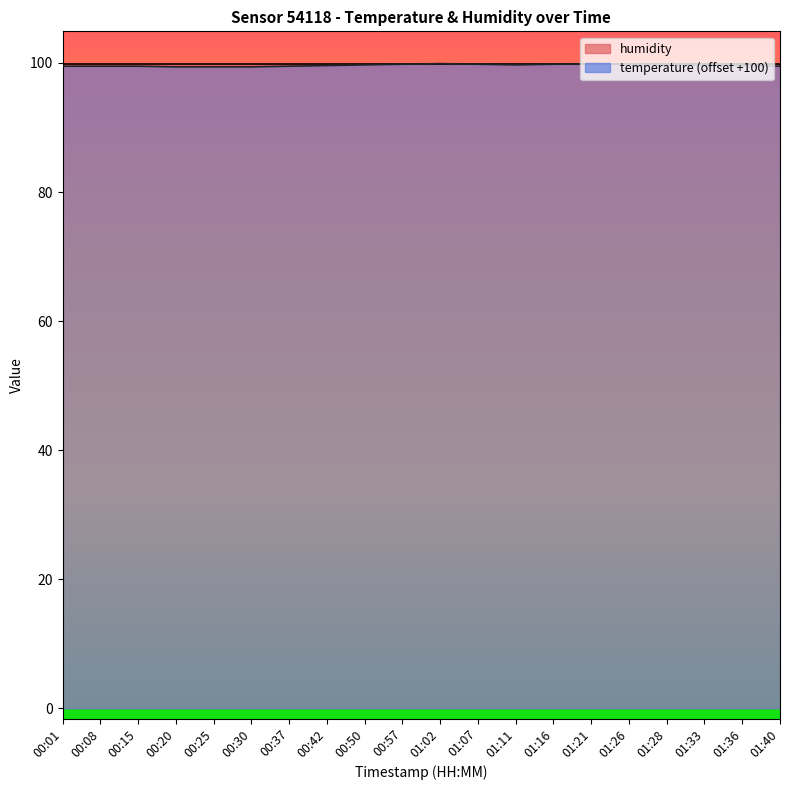

Where is the data nearest to the value 99?

00:20